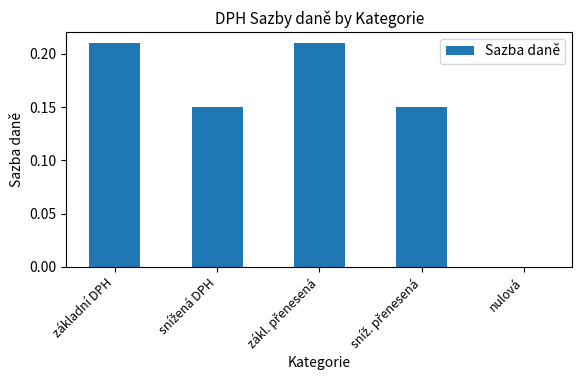

Count the number of categories in the chart.

5